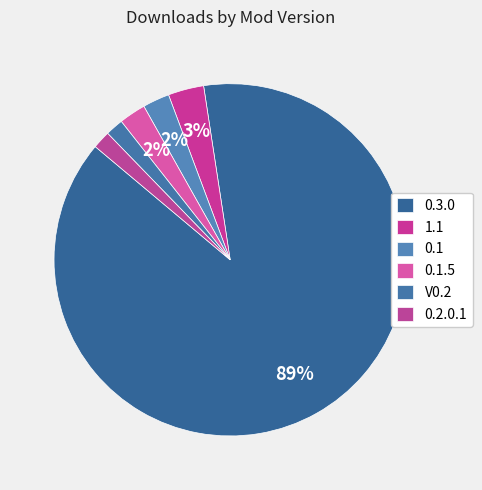

What percentage is NOT represented by 1.1?

96.7%